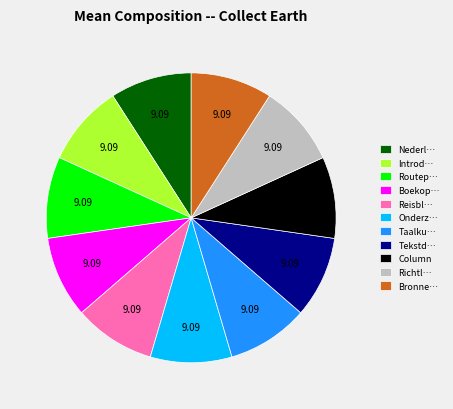

Do Routep… and Introd… together represent more than half of the pie?

No